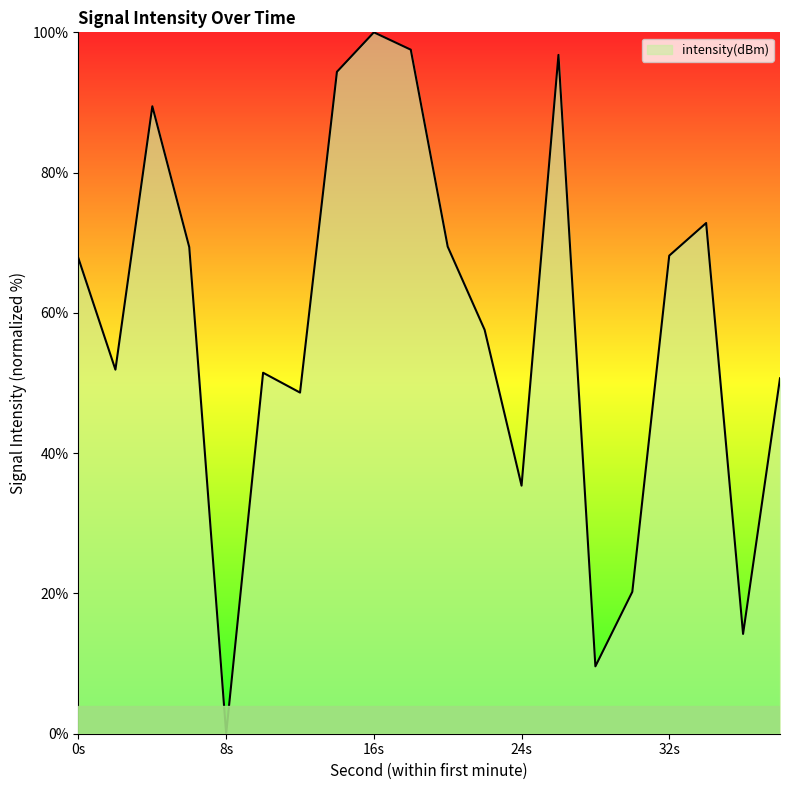

What is the maximum value shown in the chart?

100.0